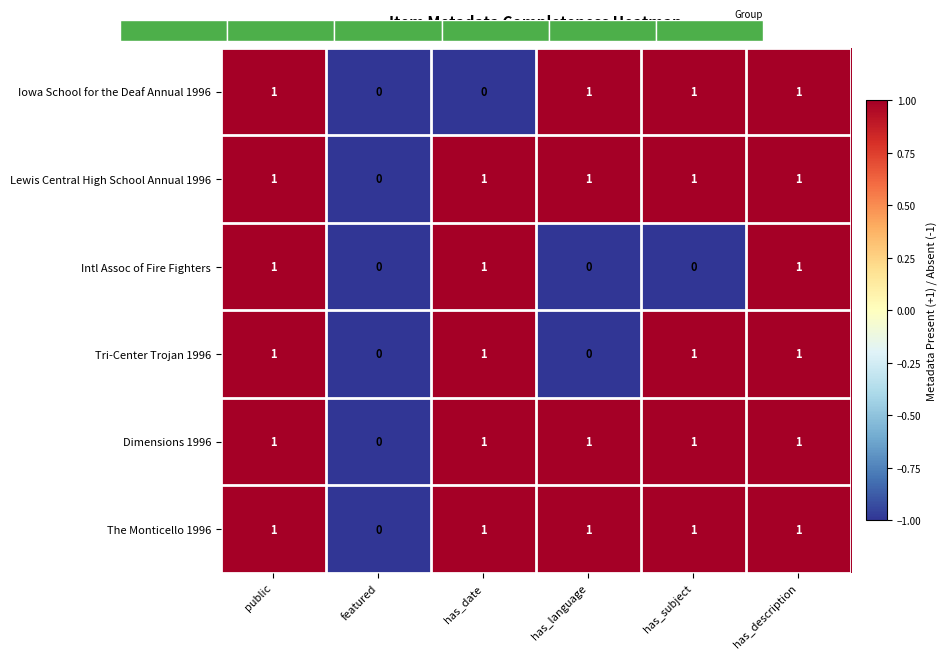

What is the total value across all series at public?

6